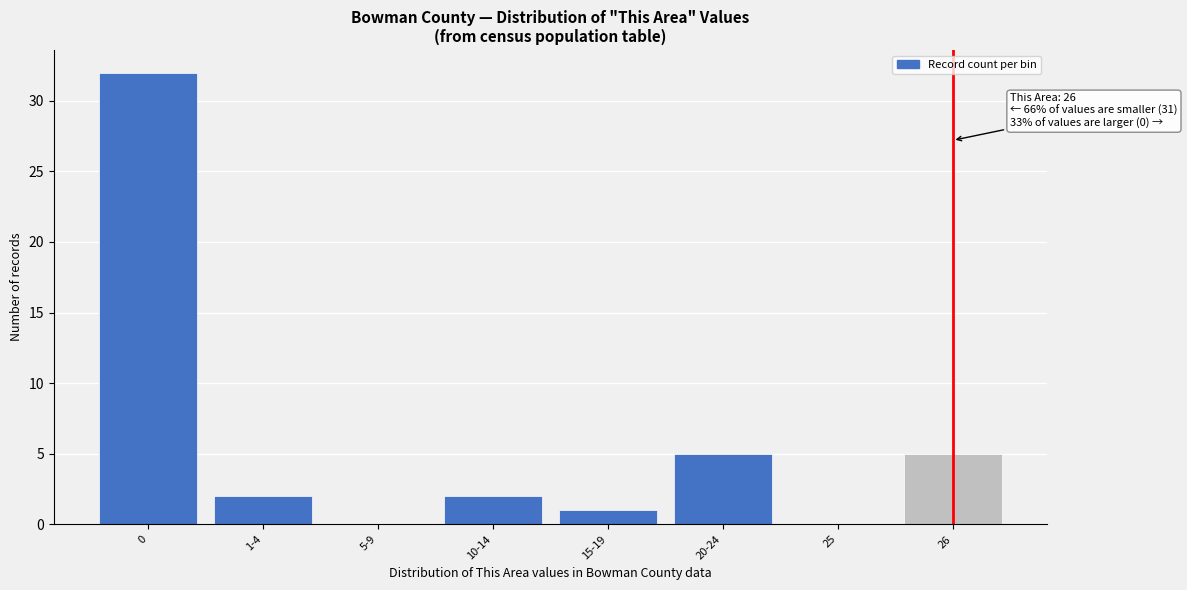

Reading left to right, list all the values displayed in this chart.

0=32	1-4=2	5-9=0	10-14=2	15-19=1	20-24=5	25=0	26=5